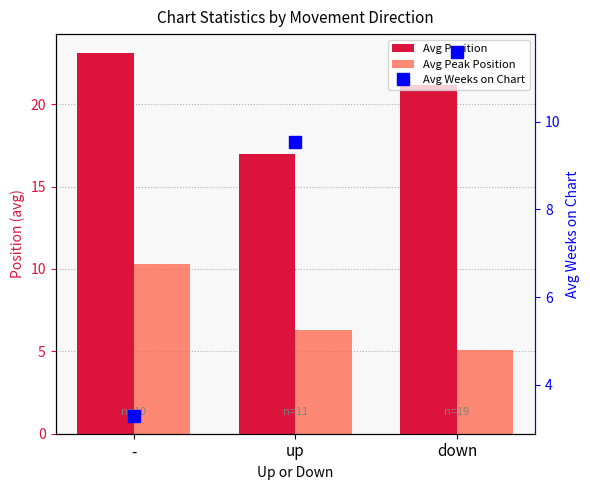

What is the sum of all Avg Position values?

61.3